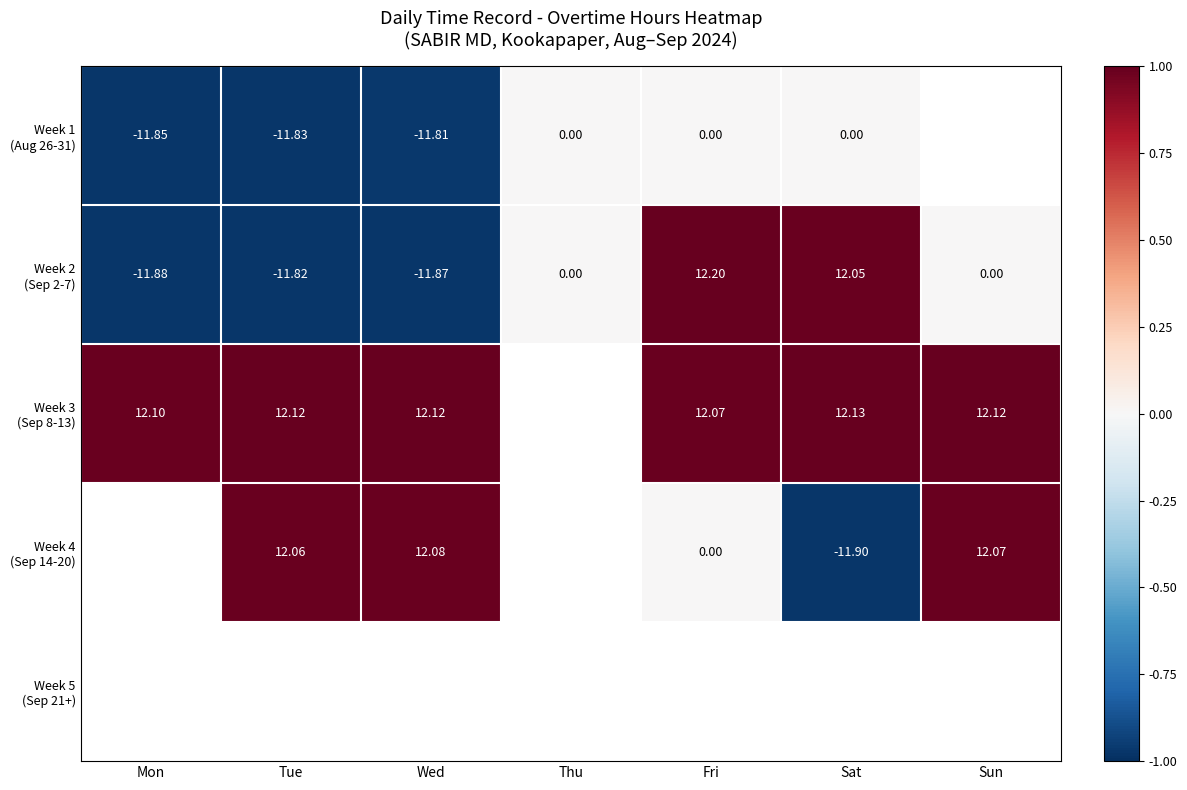

Which category has the lowest value in the Week 3 (Sep 8-13) series?

Fri